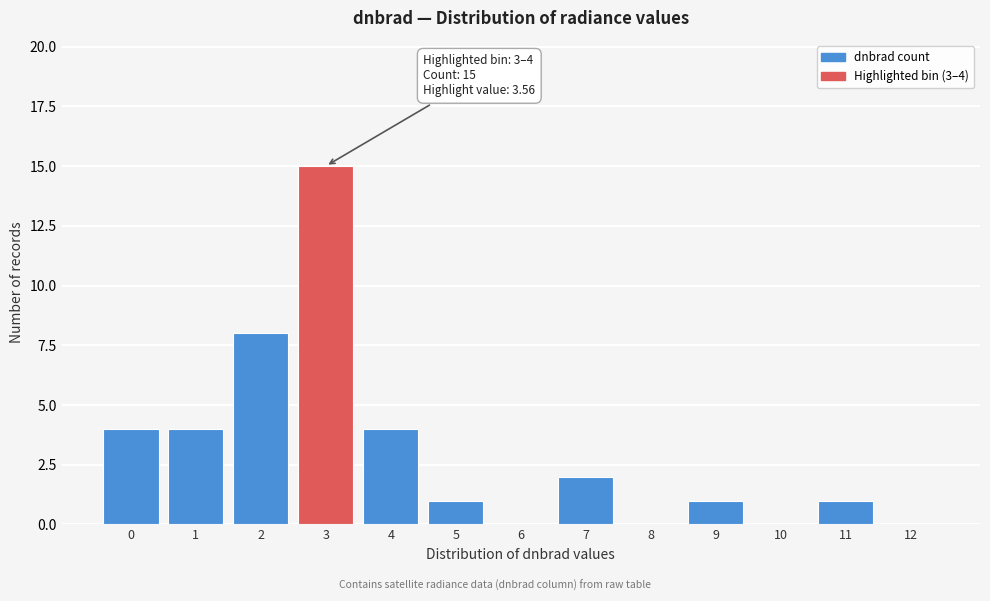

Reading left to right, extract all data points from this chart.

0=4	1=4	2=8	3=15	4=4	5=1	6=0	7=2	8=0	9=1	10=0	11=1	12=0